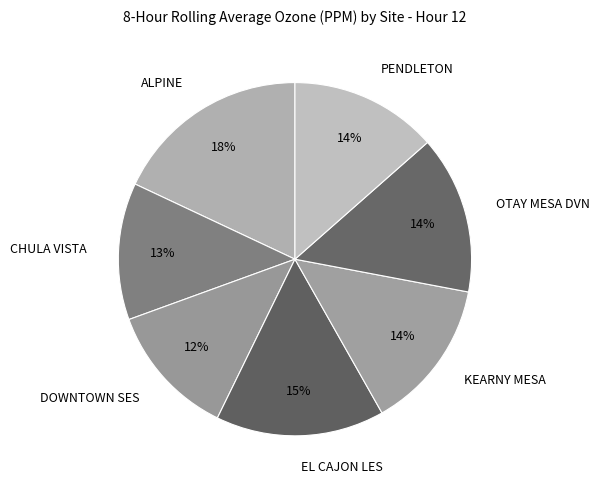

To the nearest percent, what is the average slice percentage?

14%